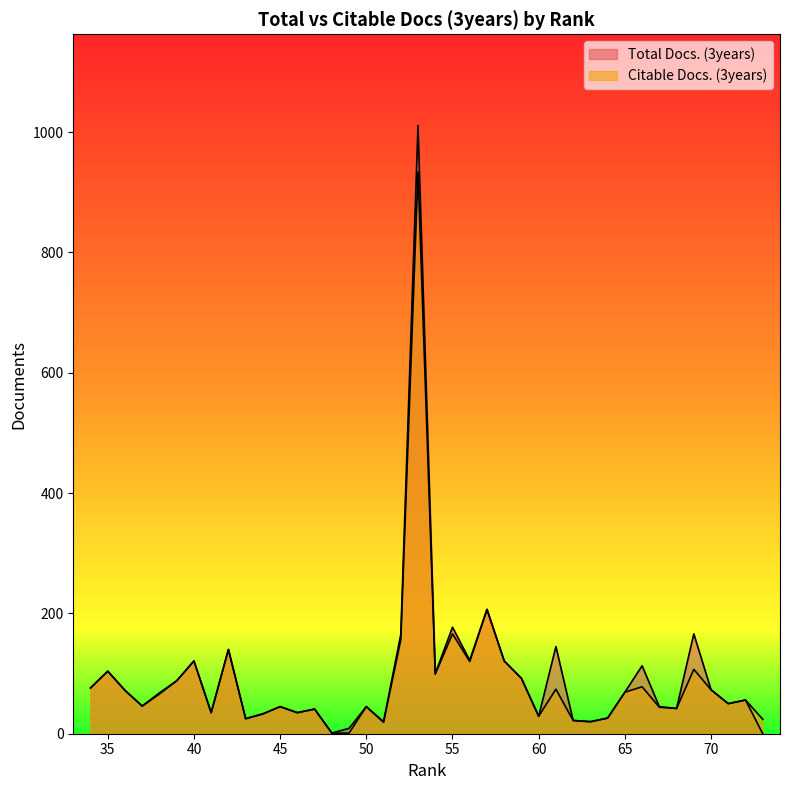

Which label corresponds to the largest value in the chart?

53